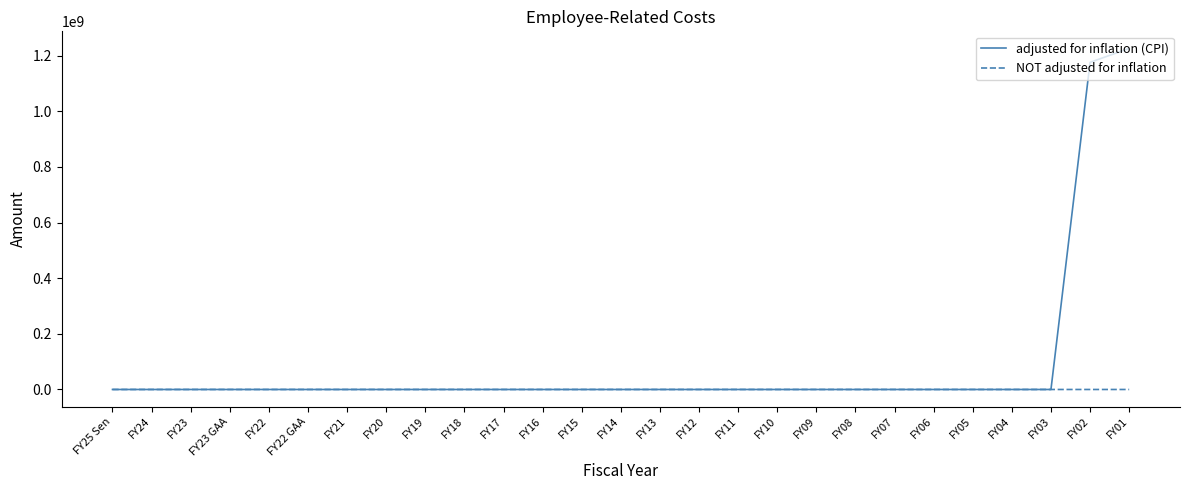

Rank the series by their average value, from highest to lowest.

adjusted for inflation (CPI), NOT adjusted for inflation